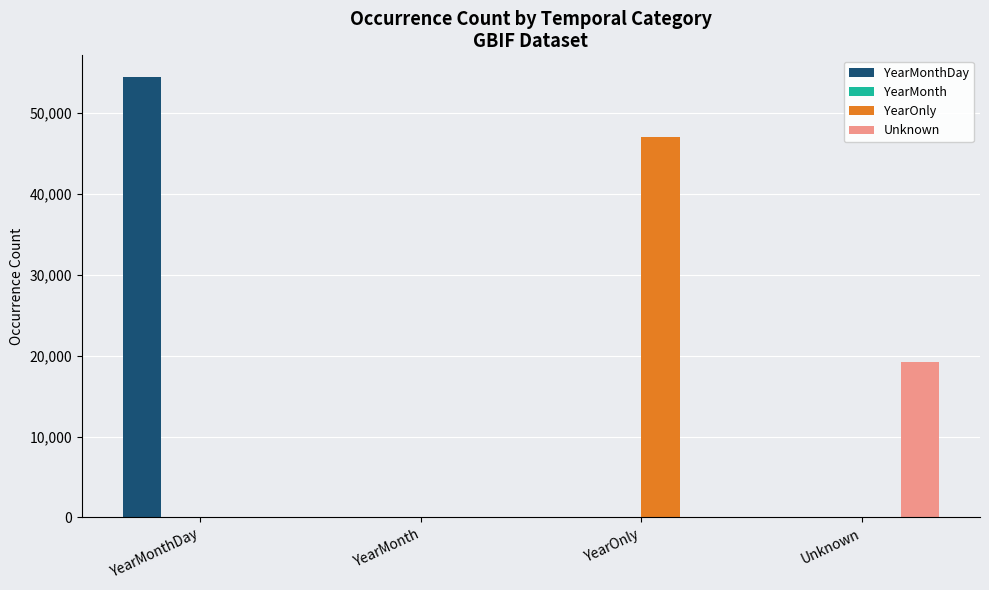

What is the greatest value displayed?

54394